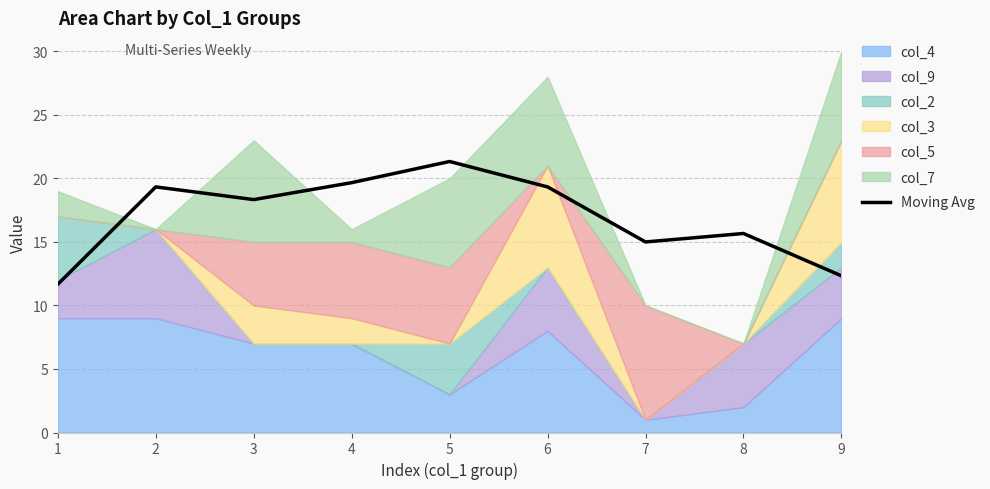

At which label is the value closest to 16?

8